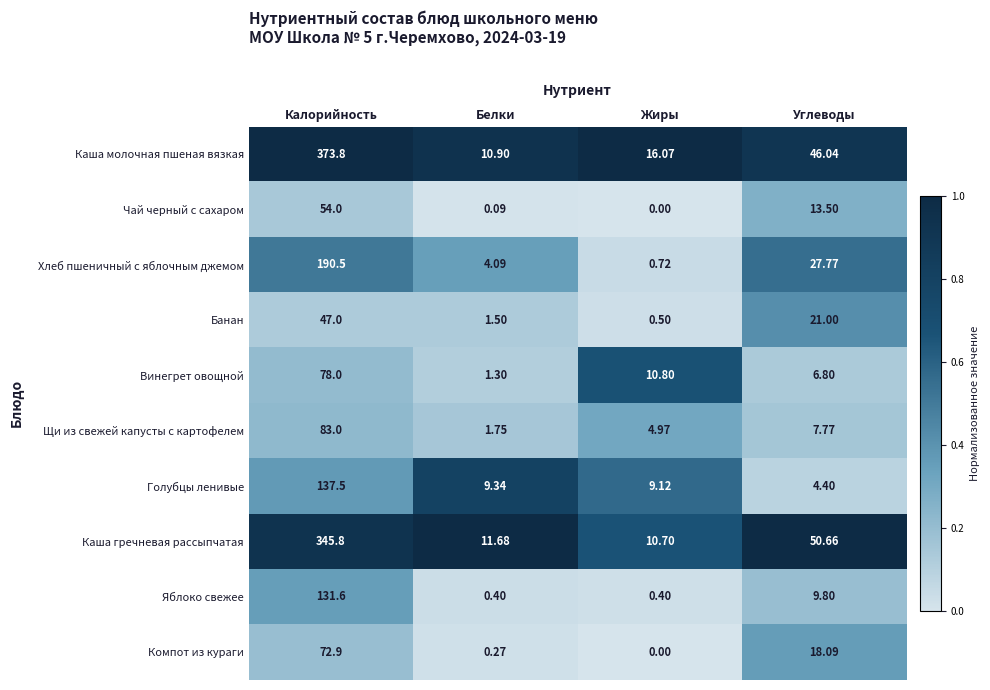

What is the difference between the highest and lowest values at Калорийность?

326.8